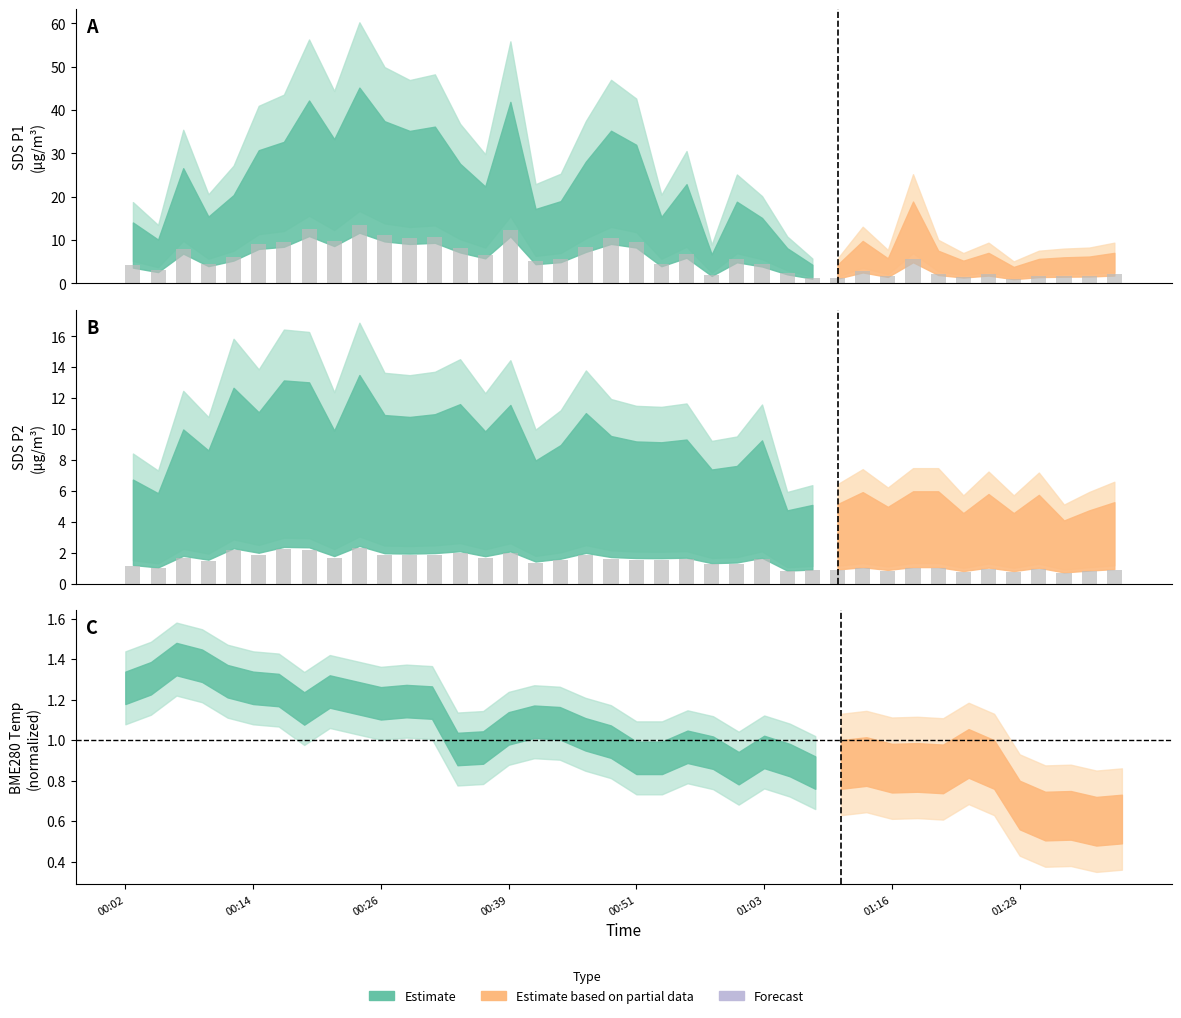

Reading left to right, list all the values displayed in this chart.

00:02=1.1	00:14=1.0	00:26=1.7	00:39=1.5	00:51=2.2	01:03=1.9	01:16=2.2	01:28=2.2	8=1.7	9=2.3	10=1.9	11=1.8	12=1.9	13=2.0	14=1.7	15=2.0	16=1.4	17=1.5	18=1.9	19=1.6	20=1.6	21=1.6	22=1.6	23=1.3	24=1.3	25=1.6	26=0.8	27=0.9	28=0.9	29=1.0	30=0.8	31=1.0	32=1.0	33=0.8	34=1.0	35=0.8	36=1.0	37=0.7	38=0.8	39=0.9